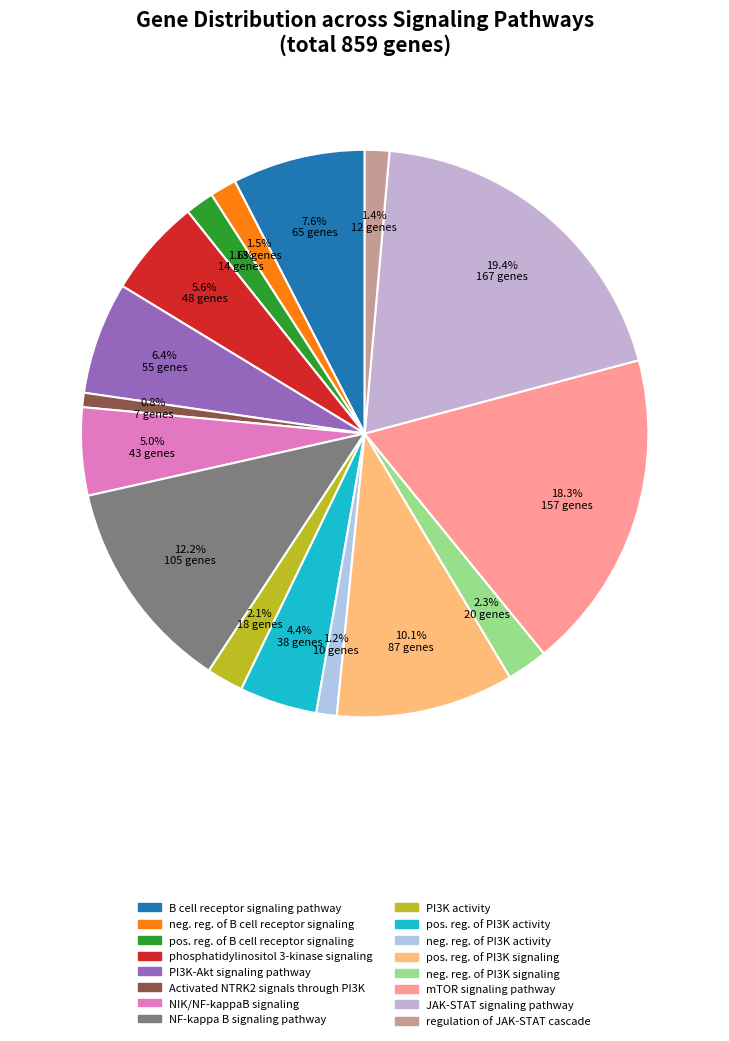

Which slice is the smallest?

Activated NTRK2 signals through PI3K